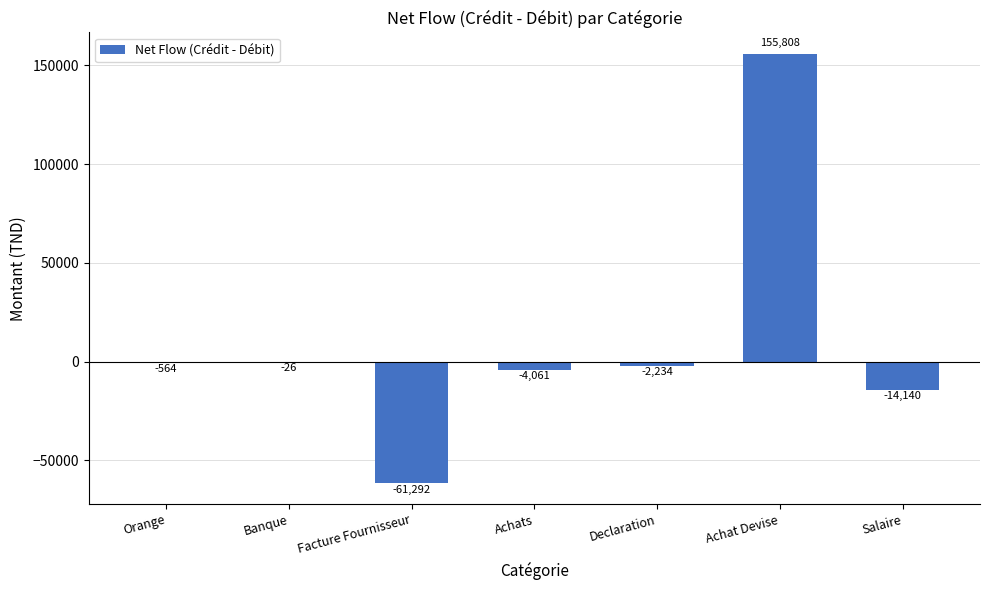

Count the number of data series in this chart.

1